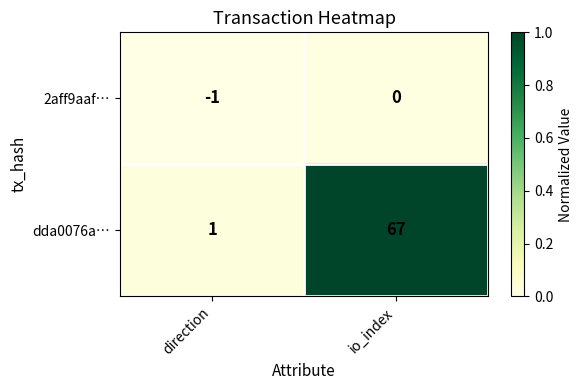

At which label is 2aff9aaf… closest to 0?

io_index